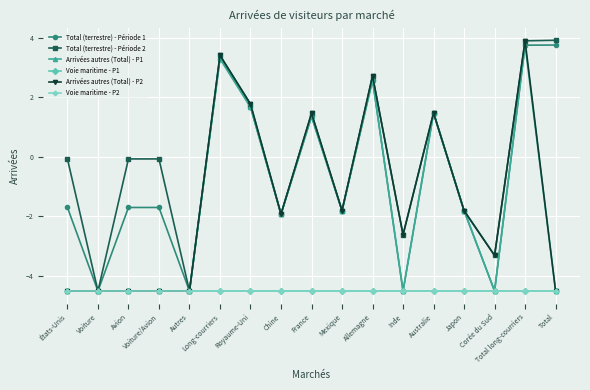

The Voie maritime - P2 series shows -1.9 at Total. True or false?

False